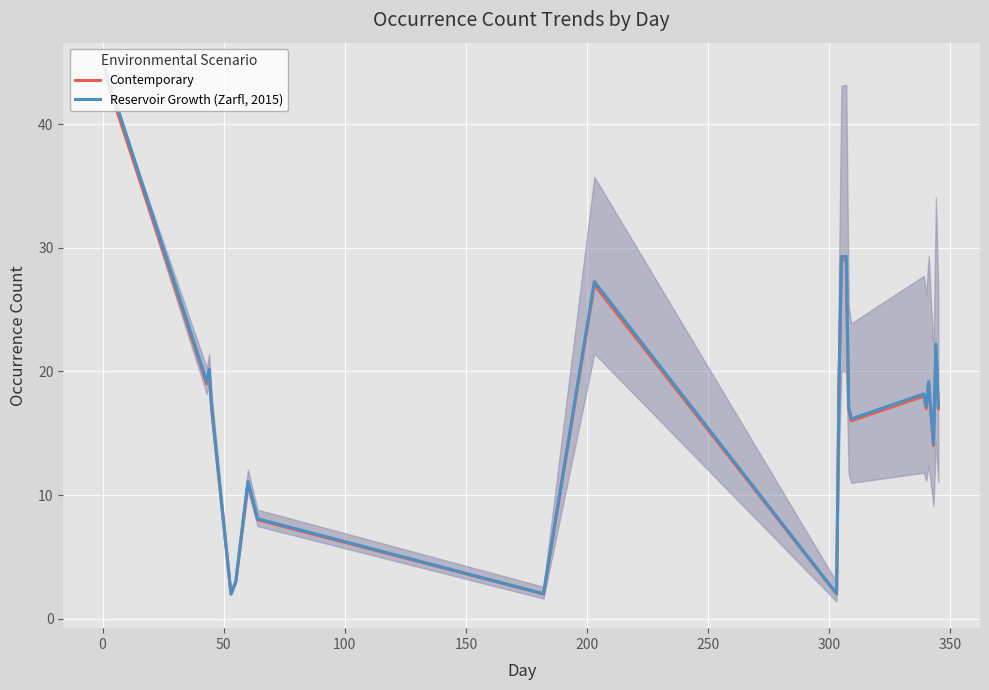

True or false: Contemporary and Reservoir Growth (Zarfl, 2015) cross at least once.

False